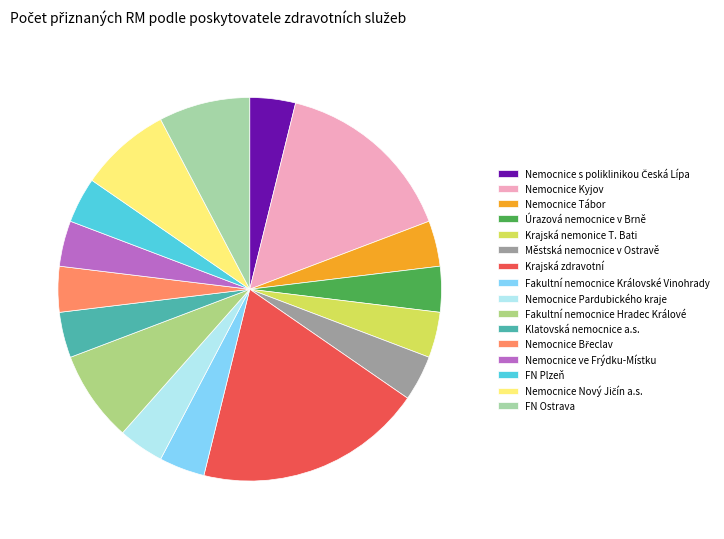

Is it true that Nemocnice s poliklinikou Česká Lípa is 4% of the pie?

True